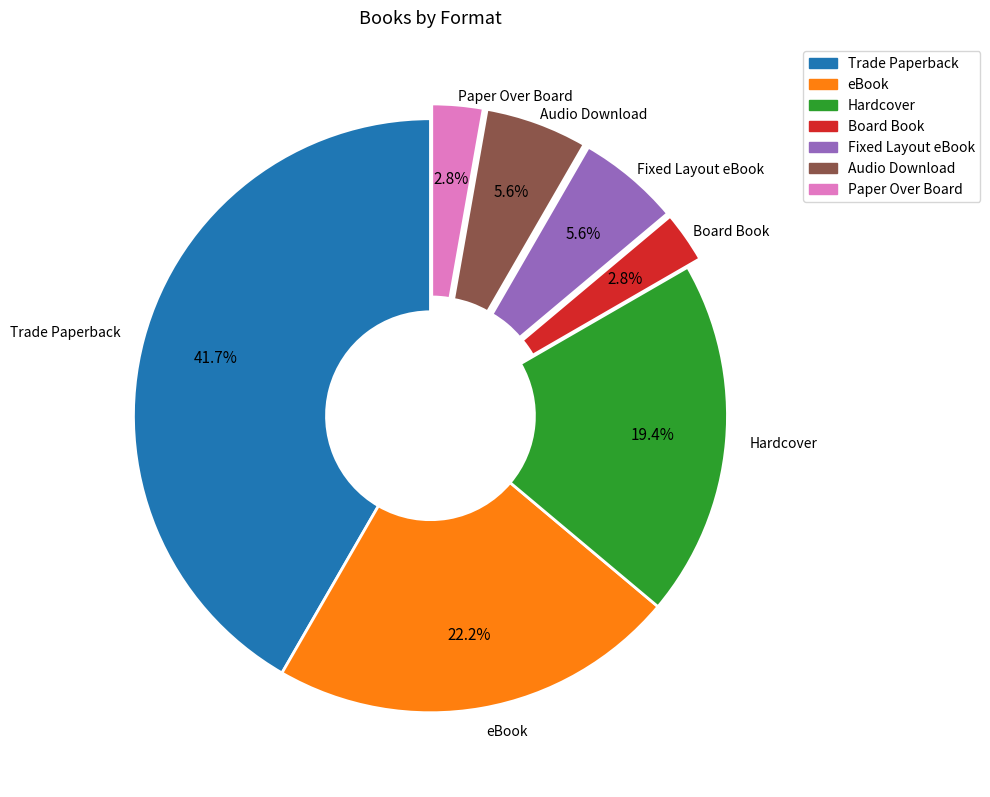

To the nearest percent, what percentage of the pie is Hardcover?

19%